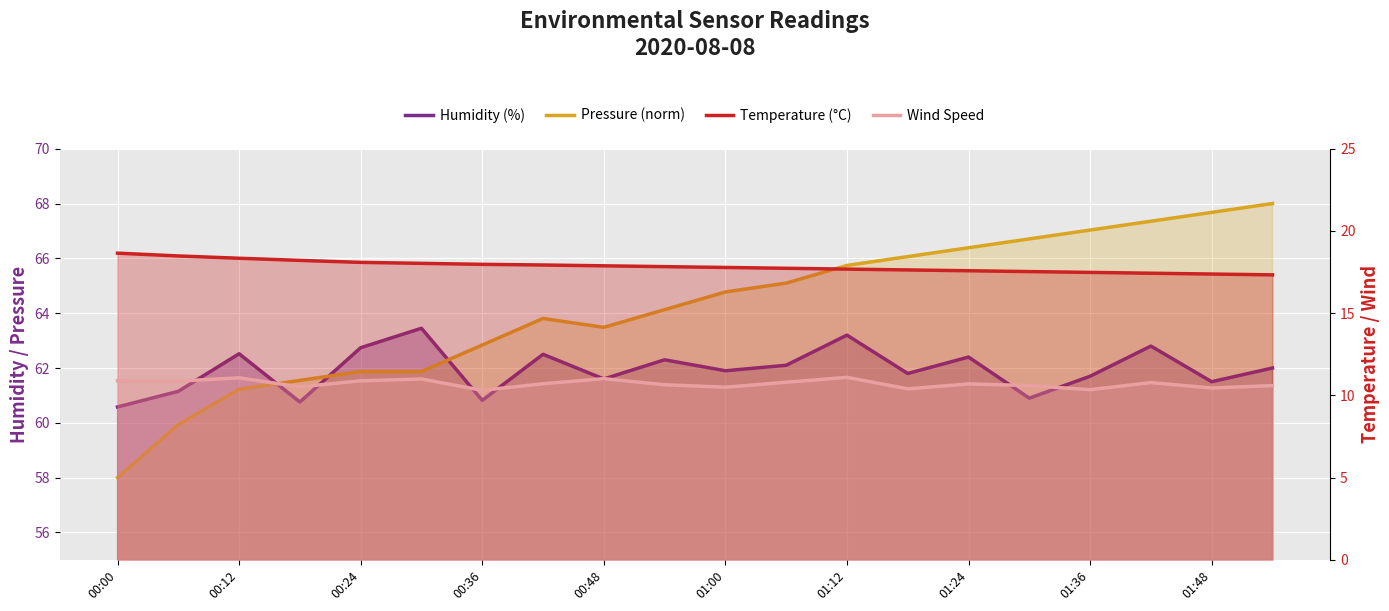

True or false: Humidity (%) and Temperature (°C) intersect in this chart.

False